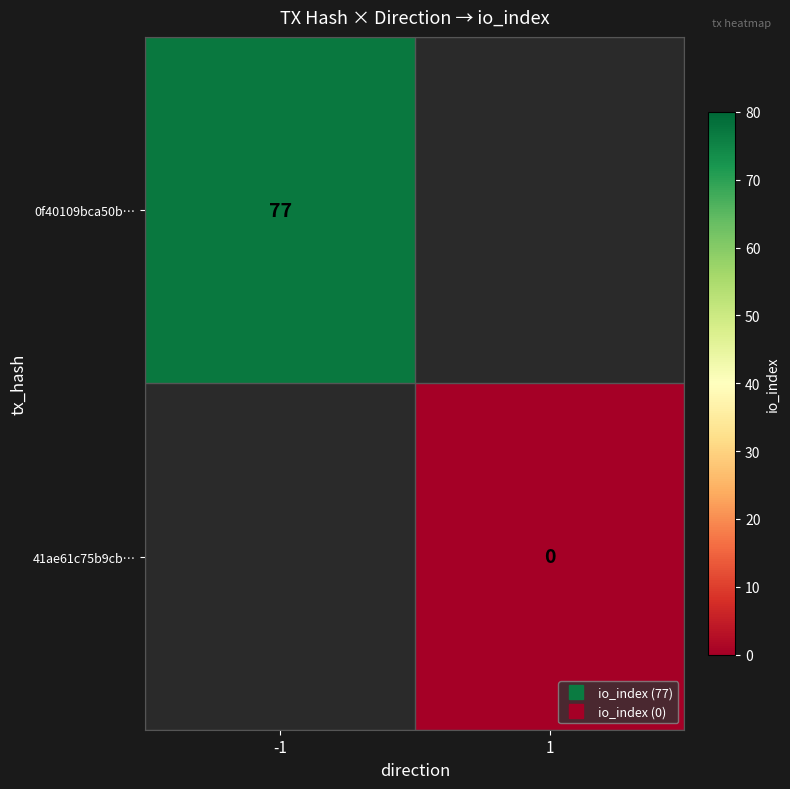

What is the minimum value for 0f40109bca50b…?

77.0